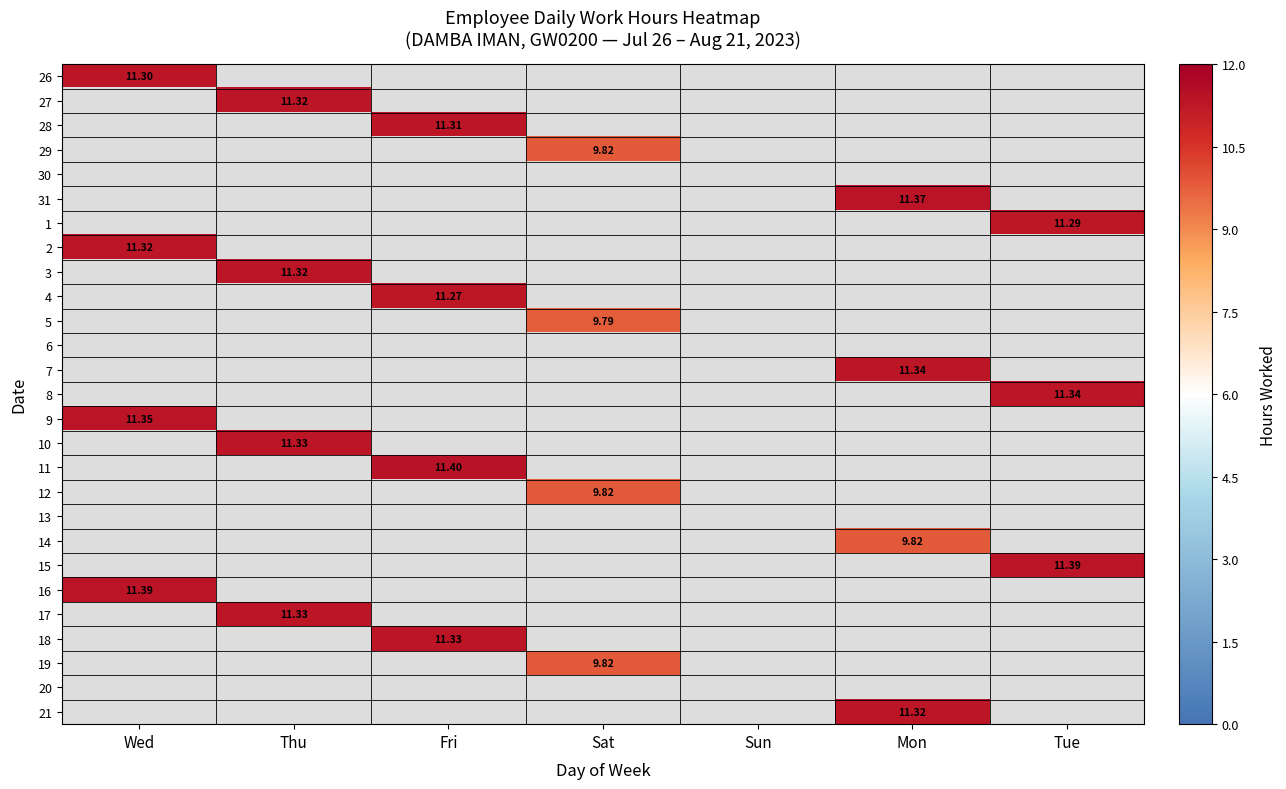

Count the number of categories in the chart.

7